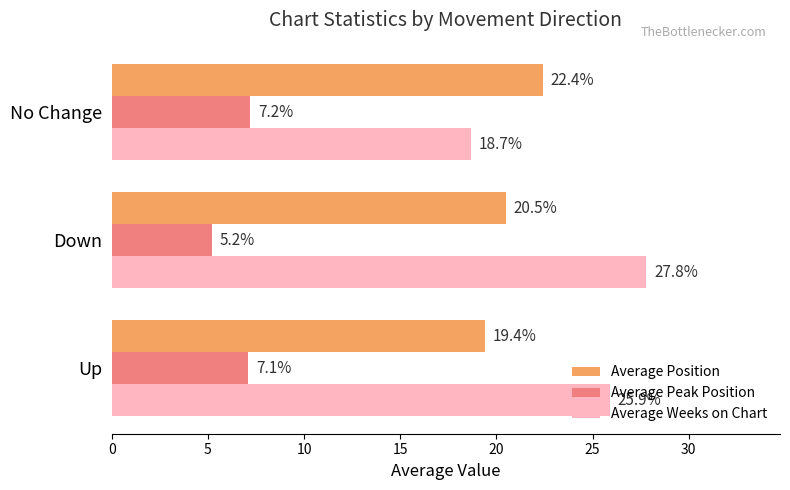

Which series has the largest range (max minus min)?

Average Weeks on Chart